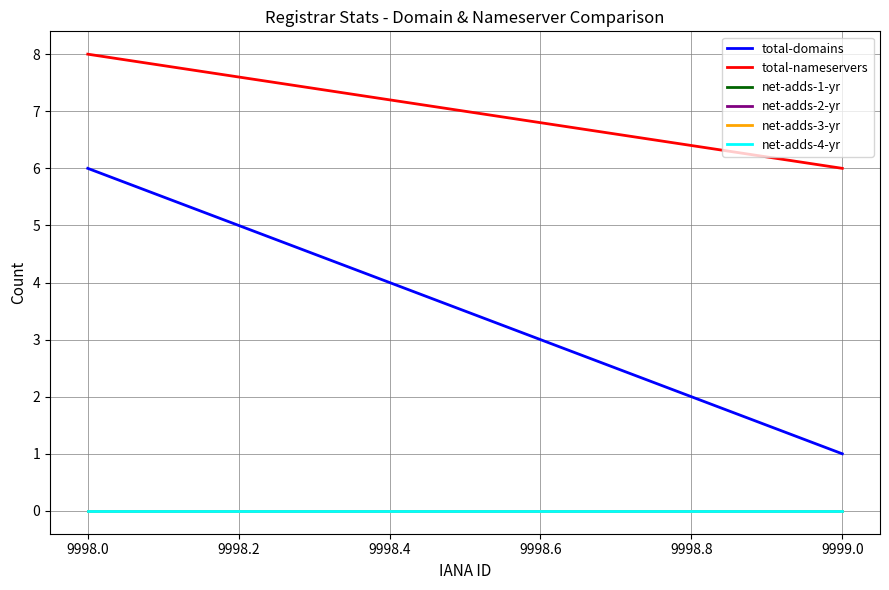

The value of net-adds-2-yr at 9999.0 is 0. True or false?

True